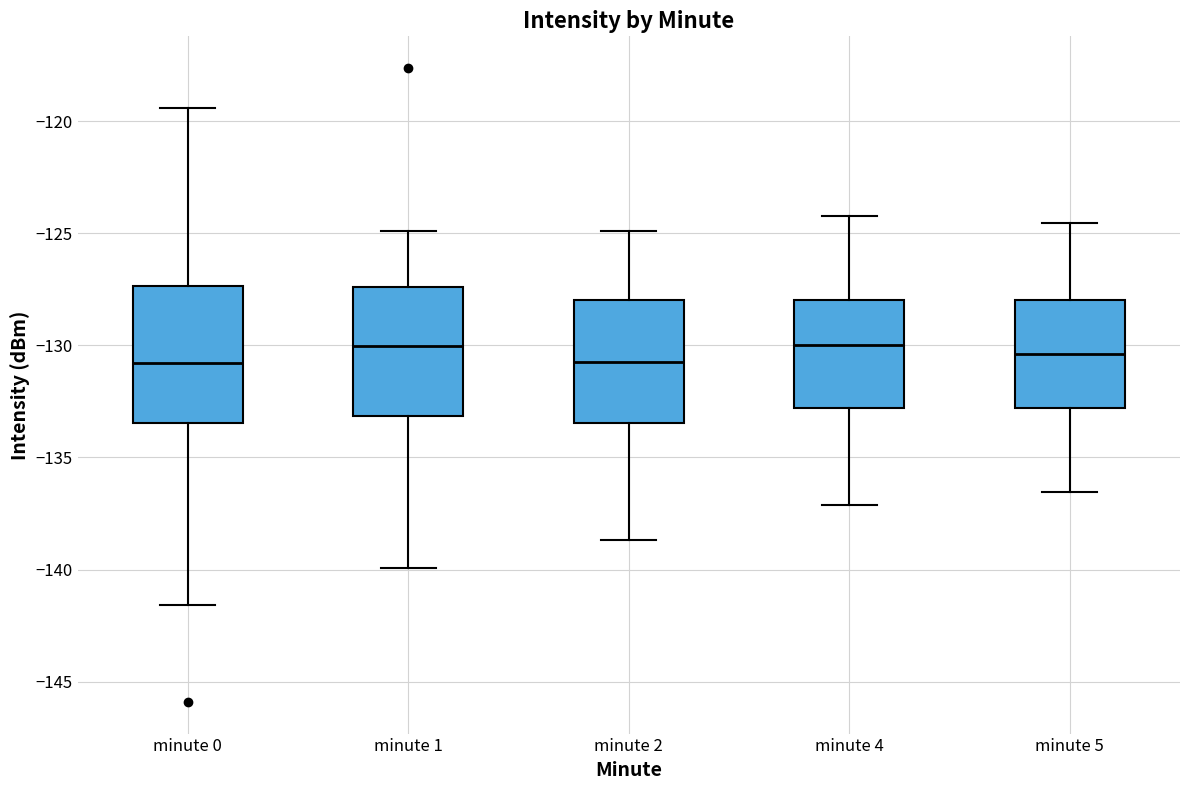

Reading left to right, read every box against the y-axis: the position of its median line, the range the box covers, and the ends of its whiskers. The values are not printed on the chart, so give them approximately, as read against the axis.

minute 0: median -131.0, box -133.5 to -127.5, whiskers -141.5 to -119.5
minute 1: median -130.0, box -133.0 to -127.5, whiskers -140.0 to -125.0
minute 2: median -130.5, box -133.5 to -128.0, whiskers -138.5 to -125.0
minute 4: median -130.0, box -133.0 to -128.0, whiskers -137.0 to -124.0
minute 5: median -130.5, box -133.0 to -128.0, whiskers -136.5 to -124.5